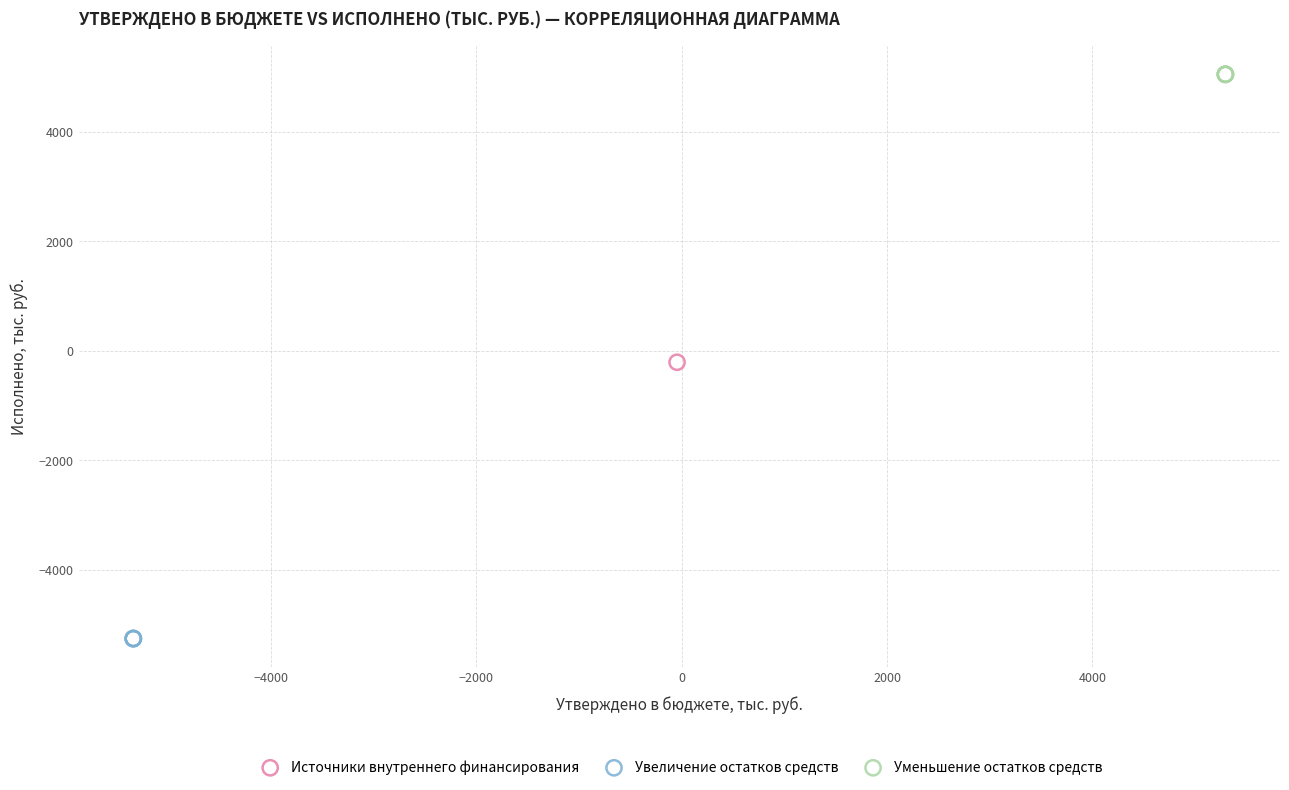

Which series reaches the minimum Y coordinate?

Увеличение остатков средств